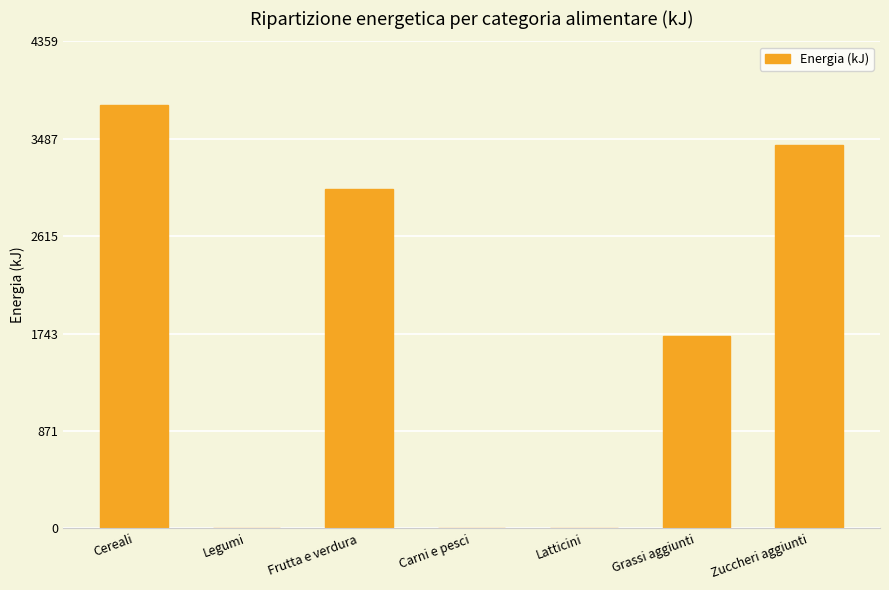

At which label is the value closest to 1895?

Grassi aggiunti